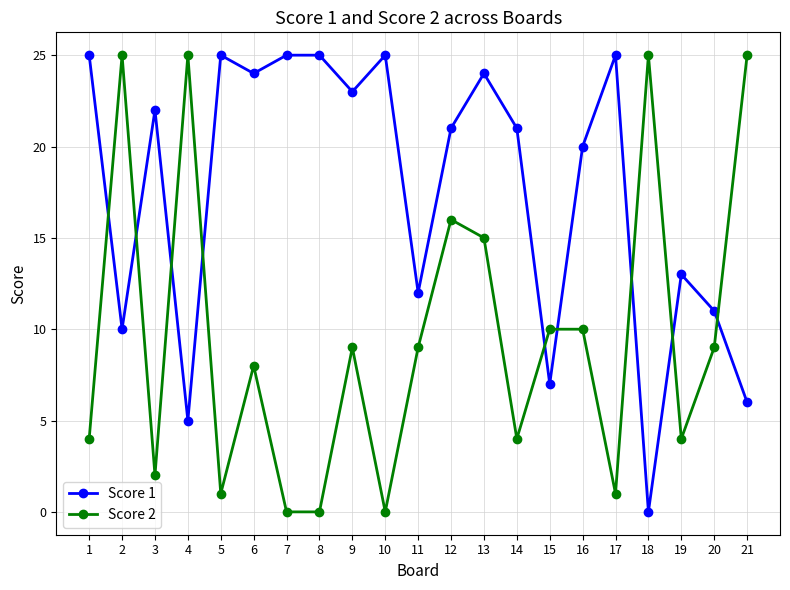

Between 3 and 9, which series saw the biggest shift?

Score 2